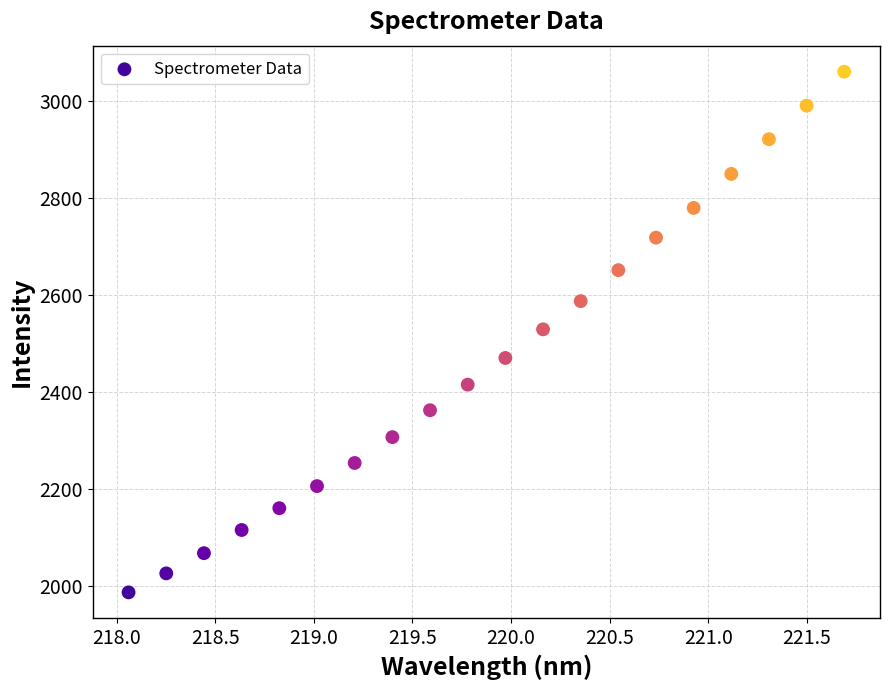

What is the range of X values (max minus min)?

3.6